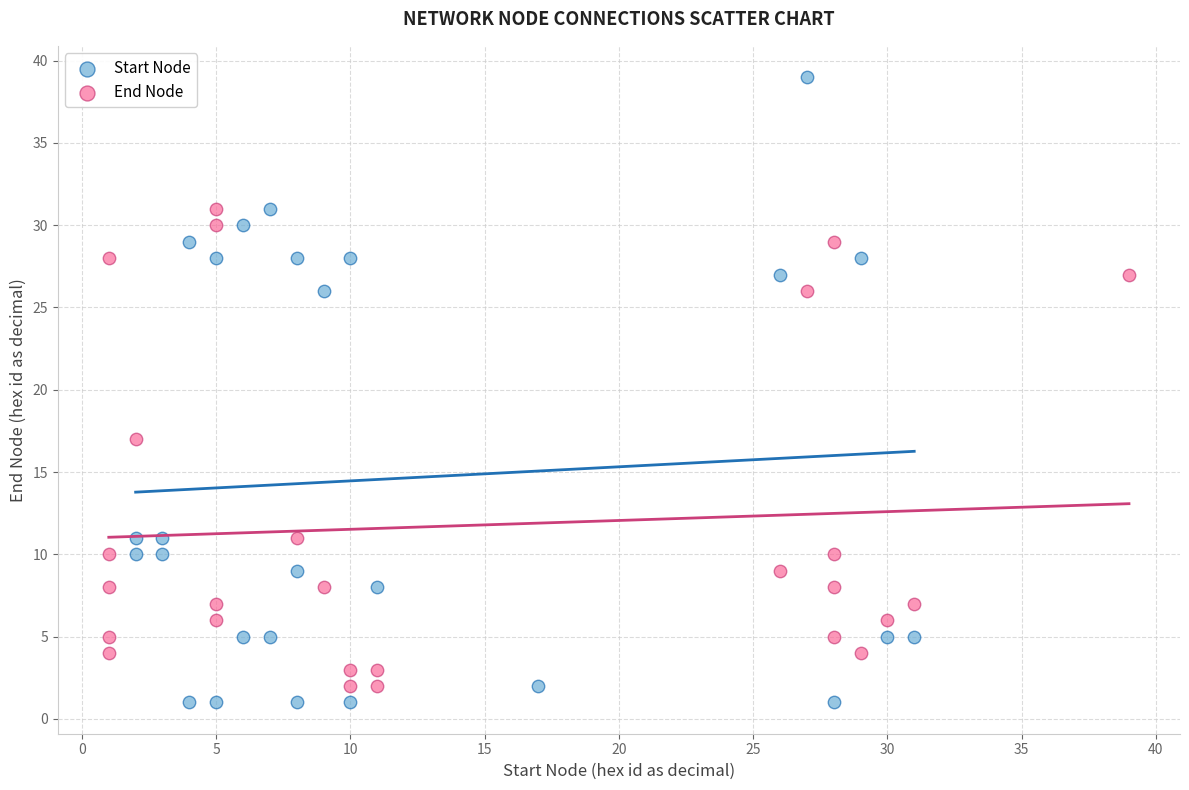

Which series has the widest spread of Y values?

Start Node